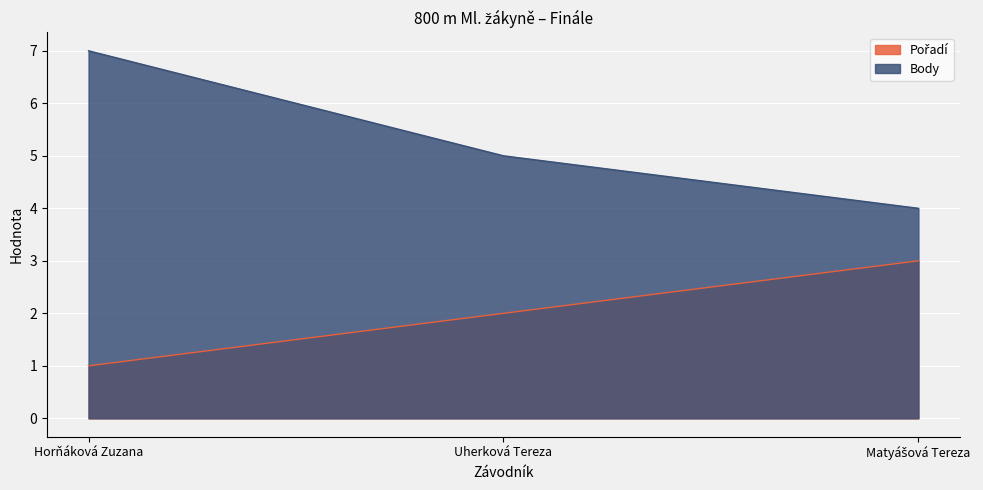

The Body series shows 5 at Uherková Tereza. True or false?

True